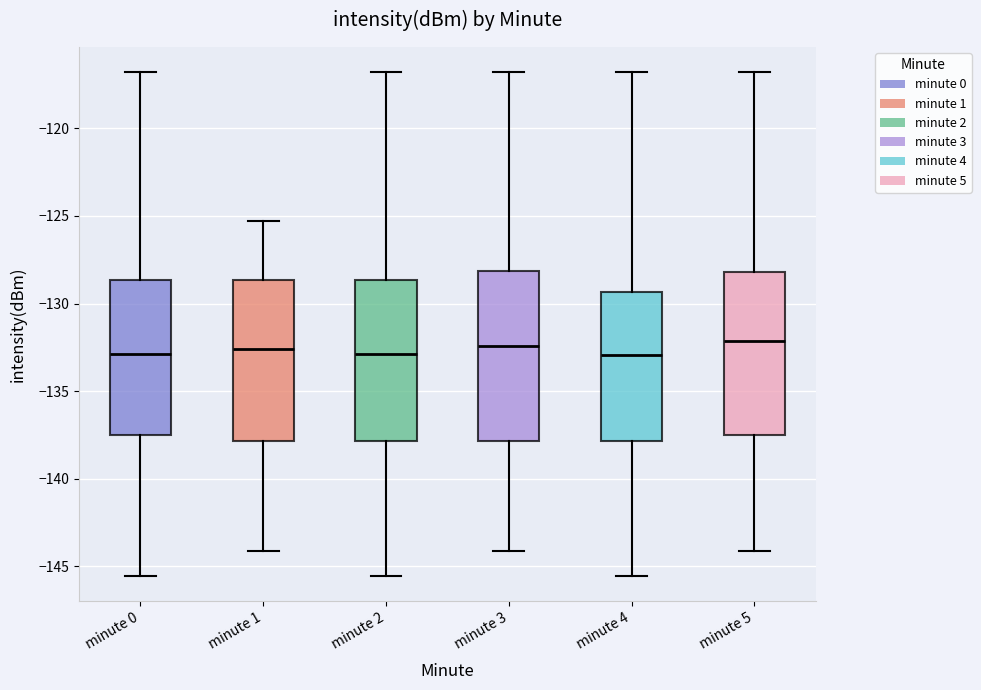

Reading left to right, transcribe this box plot: for each box, give where its median line is, the range the box spans, and where its two whiskers end, as read against the y-axis. The values are not printed on the chart, so give them approximately, as read against the axis.

minute 0: median -133.0, box -137.5 to -128.5, whiskers -145.5 to -117.0
minute 1: median -132.5, box -138.0 to -128.5, whiskers -144.0 to -125.5
minute 2: median -133.0, box -138.0 to -128.5, whiskers -145.5 to -117.0
minute 3: median -132.5, box -138.0 to -128.0, whiskers -144.0 to -117.0
minute 4: median -133.0, box -138.0 to -129.5, whiskers -145.5 to -117.0
minute 5: median -132.0, box -137.5 to -128.0, whiskers -144.0 to -117.0